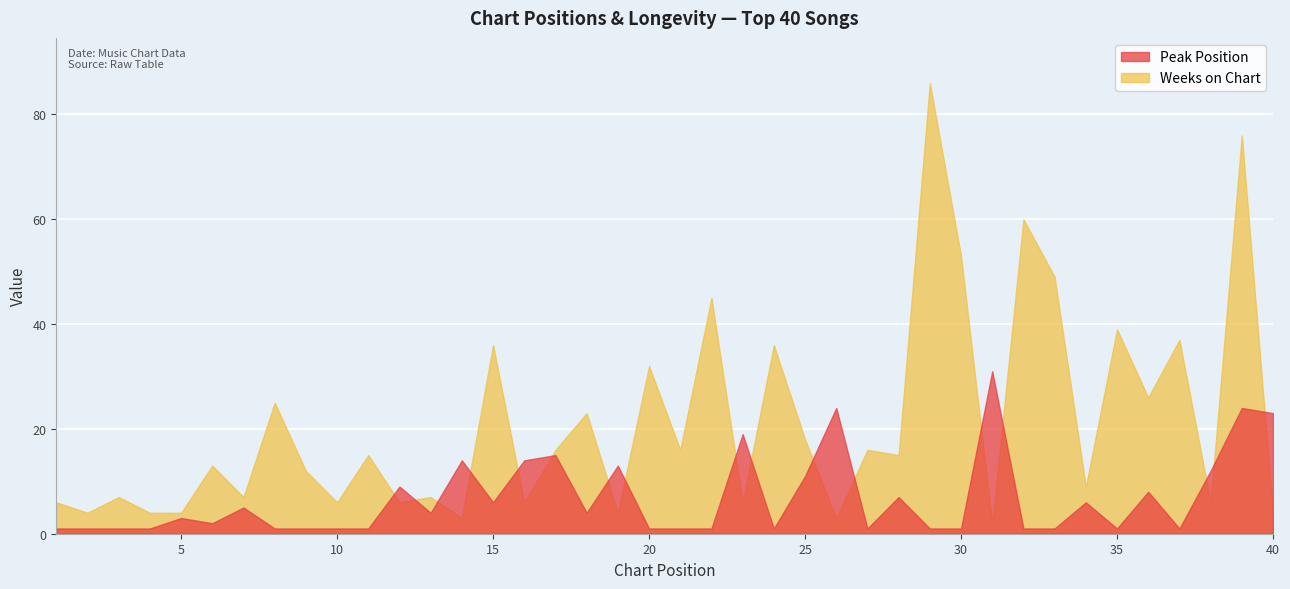

What is the difference between the highest and lowest values at 20?

31